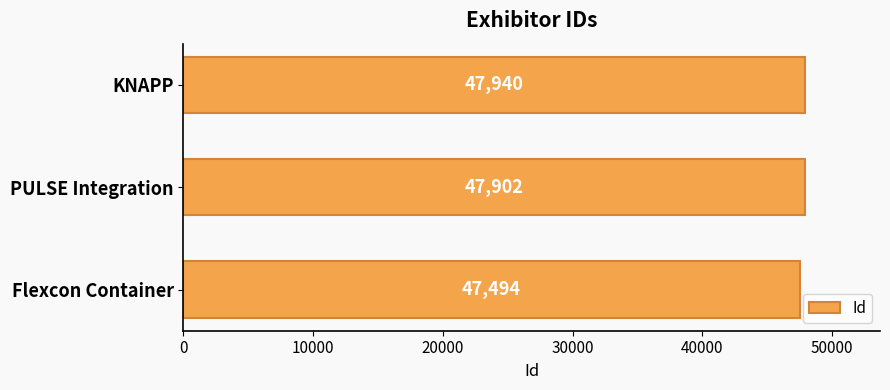

What is the sum of all values?

143336